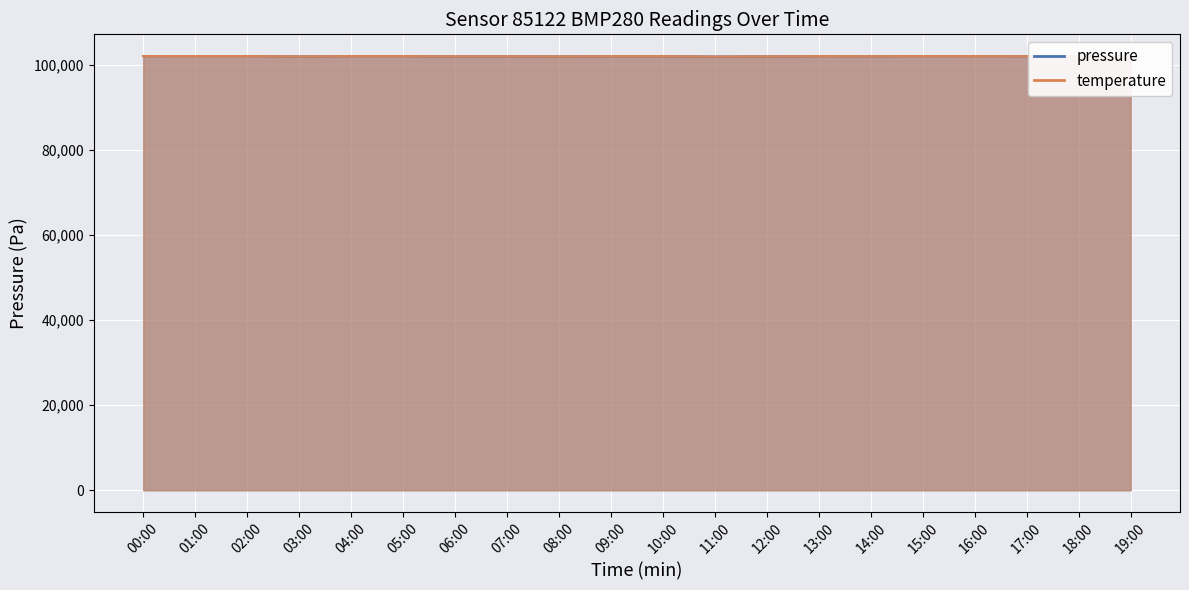

Which series has the widest spread of values?

pressure